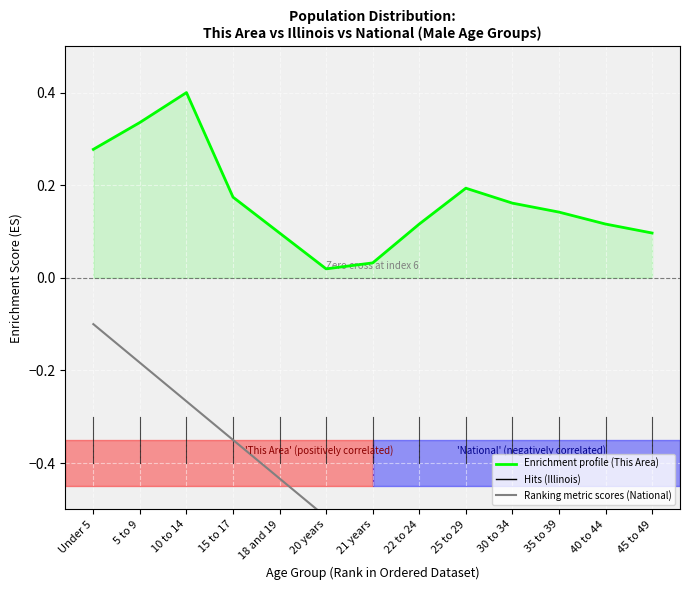

What is the sum of all This Area (Enrichment profile) values?

2.2